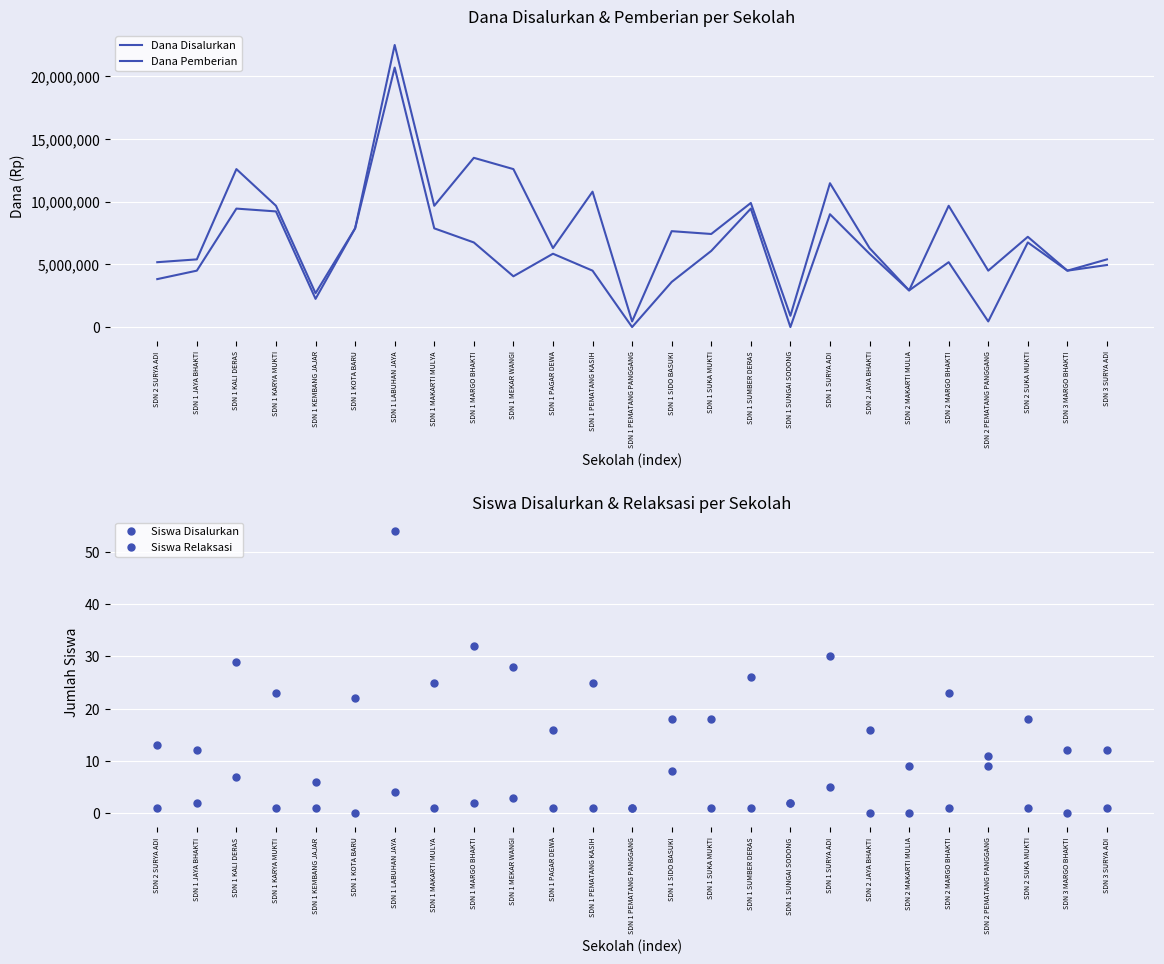

Between SDN 1 SIDO BASUKI and SDN 3 MARGO BHAKTI, which is larger?

SDN 1 SIDO BASUKI